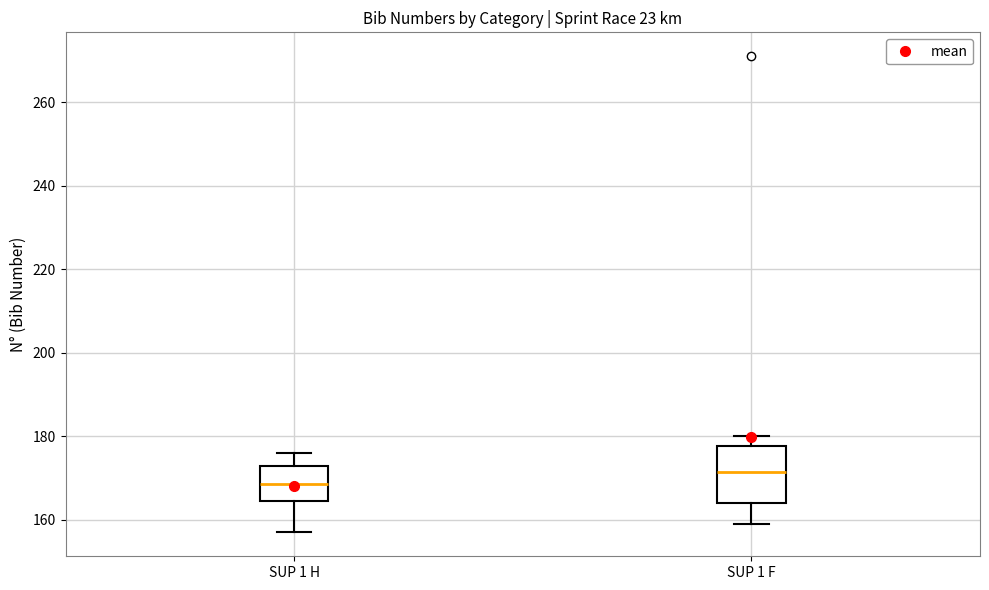

Reading left to right, read every box against the y-axis: the position of its median line, the range the box covers, and the ends of its whiskers. The values are not printed on the chart, so give them approximately, as read against the axis.

SUP 1 H: median 168, box 164 to 174, whiskers 158 to 176
SUP 1 F: median 172, box 164 to 178, whiskers 160 to 180